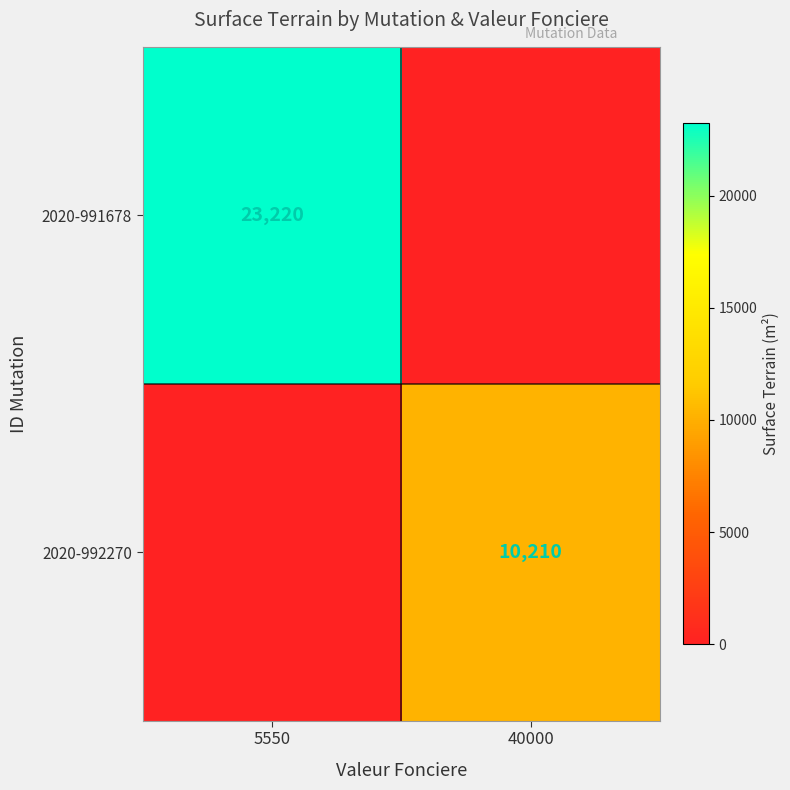

Where is 2020-991678_5550 nearest to the value 9025?

surface_terrain